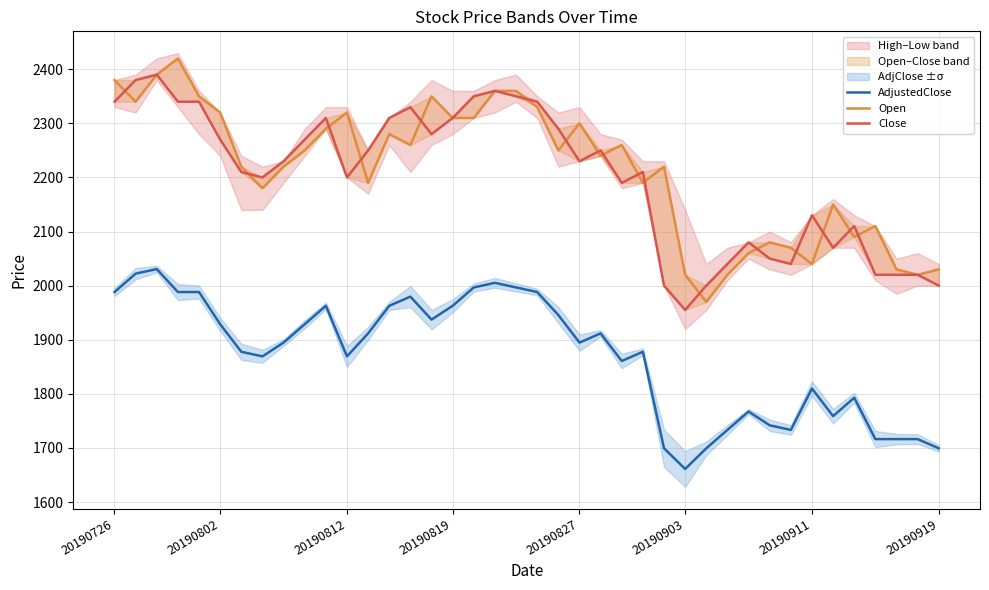

What is the difference between the second highest and second lowest values in the AdjustedClose series?

322.9